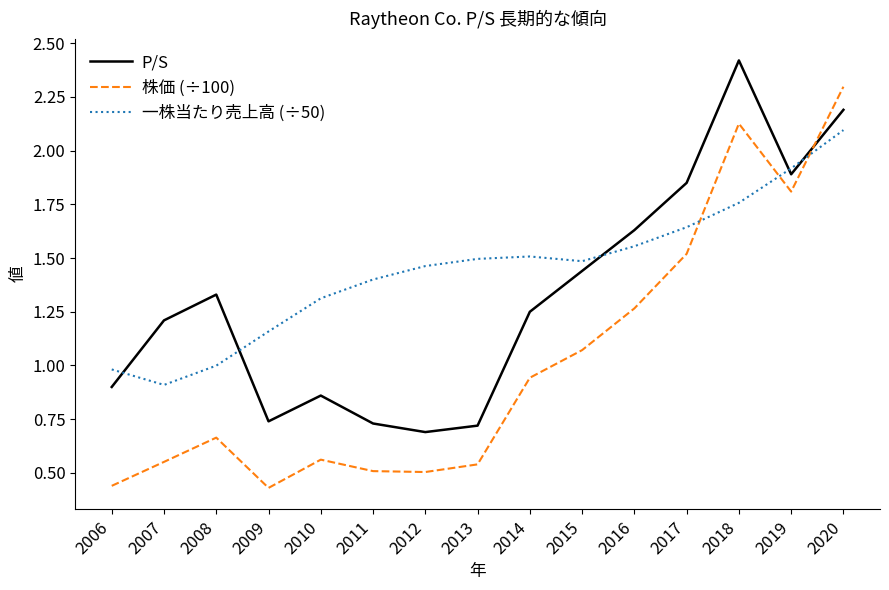

List the series in order of their overall mean, highest first.

一株当たり売上高 (÷50), P/S, 株価 (÷100)